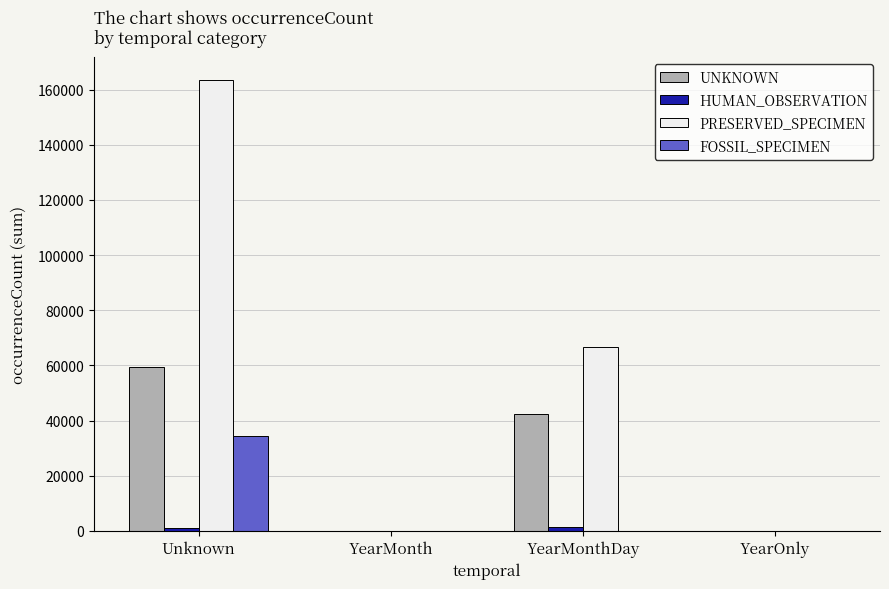

At which category is the sum across all series the highest?

Unknown